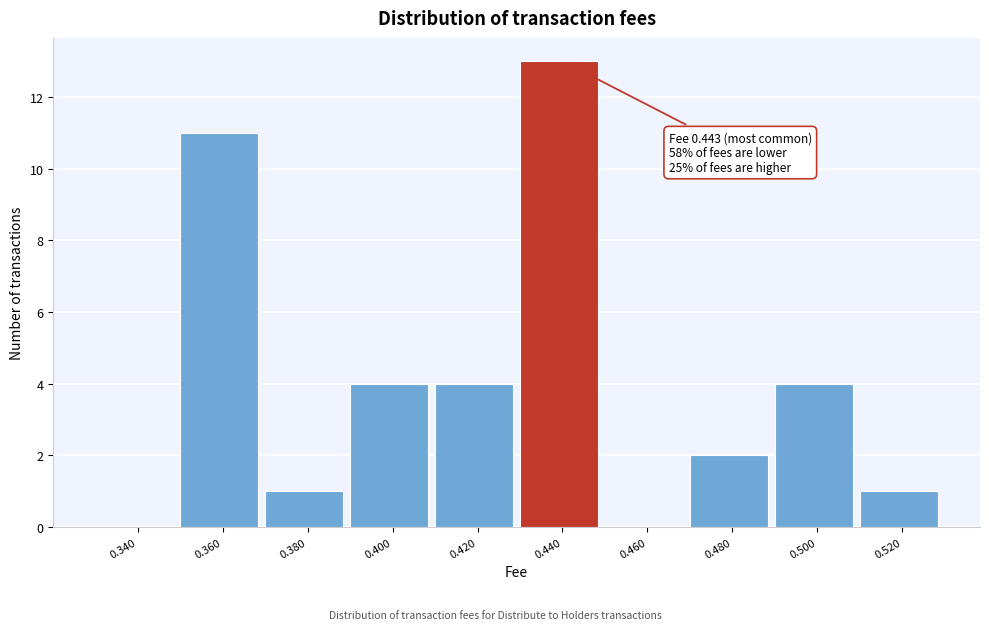

Reading left to right, list all the values displayed in this chart.

0.340=0	0.360=11	0.380=1	0.400=4	0.420=4	0.440=13	0.460=0	0.480=2	0.500=4	0.520=1